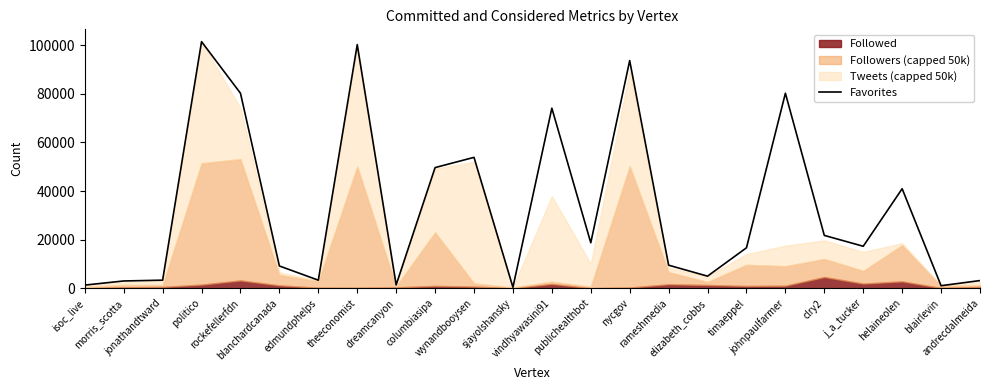

Where is the data nearest to the value 50939?

columbiasipa